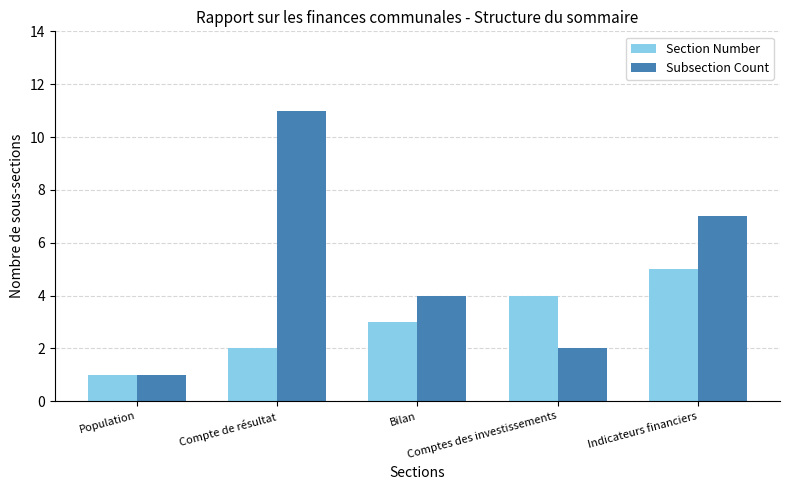

Reading left to right, what are all the values shown in this chart?

Section Number: 1	2	3	4	5
Subsection Count: 1	11	4	2	7